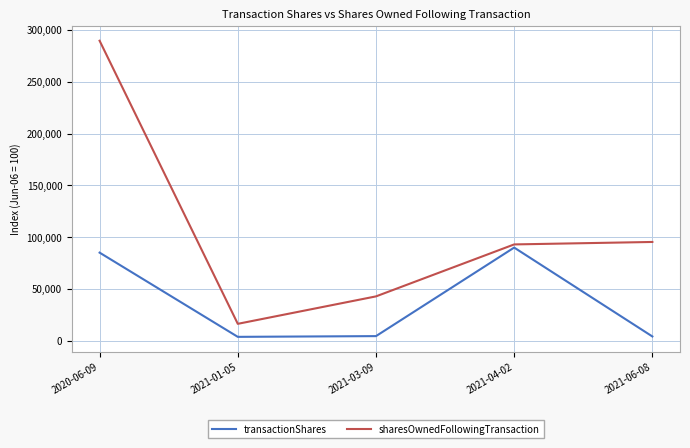

True or false: transactionShares and sharesOwnedFollowingTransaction intersect in this chart.

False